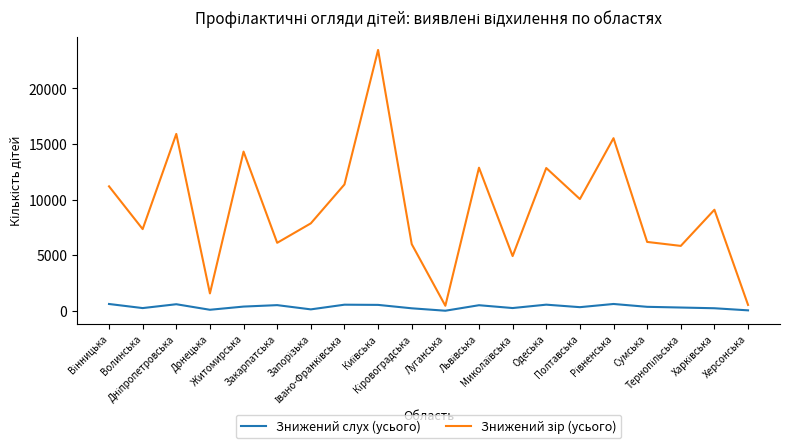

What is the maximum value shown in the chart?

23456